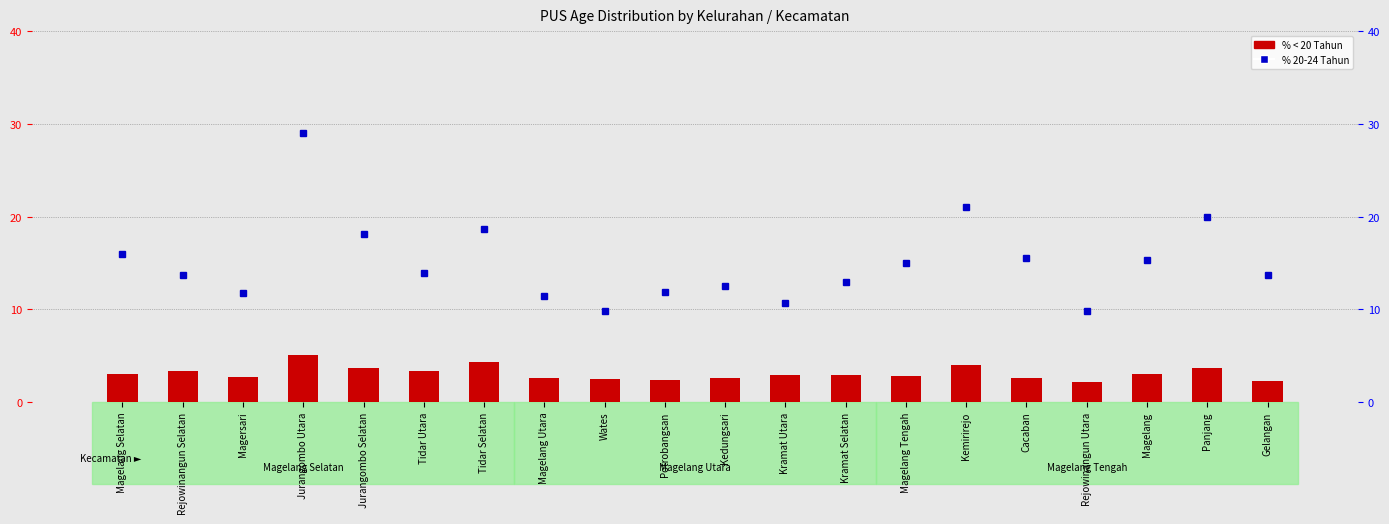

True or false: % 20-24 Tahun has a value of 9.3 at Panjang.

False